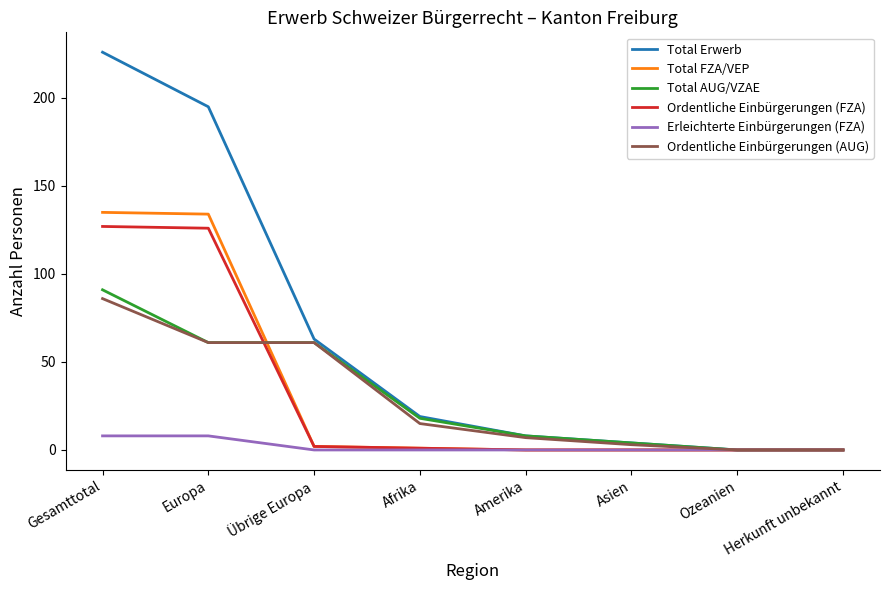

Is it true that Erleichterte Einbürgerungen (FZA) equals 0 at Asien?

True